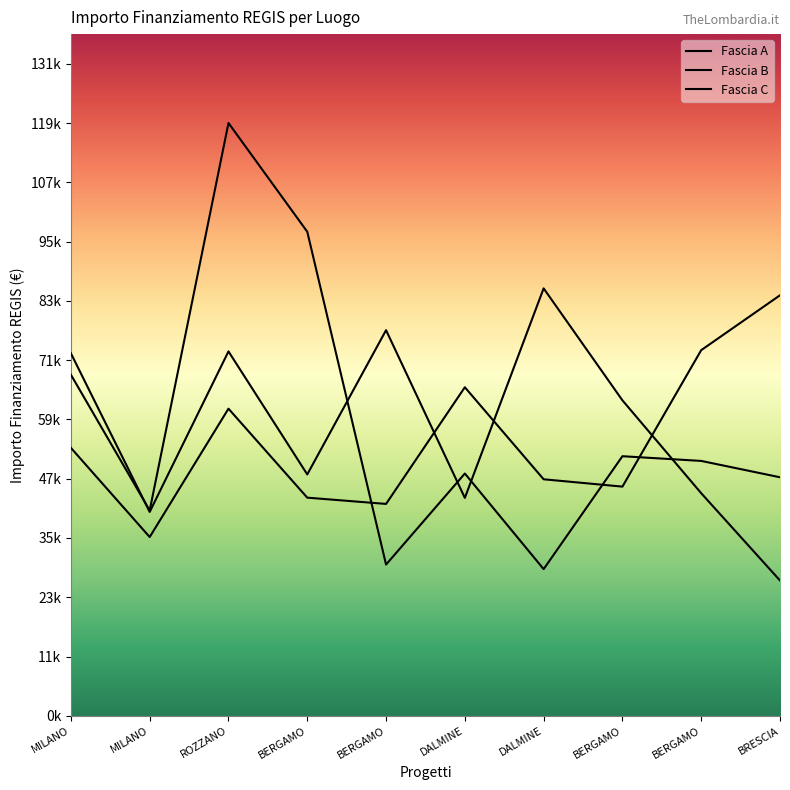

Reading right to left, transcribe all the data shown in this chart.

Fascia A: BRESCIA=84977.9	BERGAMO=73886.6	BERGAMO=46312.5	DALMINE=47794.5	DALMINE=66393.6	BERGAMO=42816.5	BERGAMO=44080.6	ROZZANO=62062.4	MILANO=36123.8	MILANO=54144.9
Fascia B: BRESCIA=27342.9	BERGAMO=44978.7	BERGAMO=63747.5	DALMINE=86371.0	DALMINE=44036.1	BERGAMO=77926.5	BERGAMO=48776.3	ROZZANO=73636.1	MILANO=41196.6	MILANO=73250.1
Fascia C: BRESCIA=48200.6	BERGAMO=51504.7	BERGAMO=52455.4	DALMINE=29640.7	DALMINE=48957.9	BERGAMO=30558.8	BERGAMO=97812.0	ROZZANO=119783.4	MILANO=41496.0	MILANO=68925.6